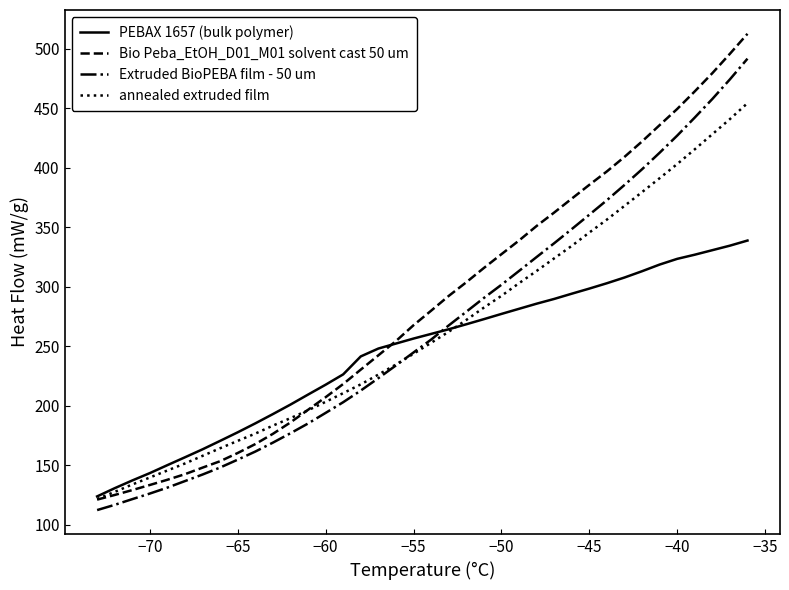

Does the chart display data point markers on the line(s)?

No